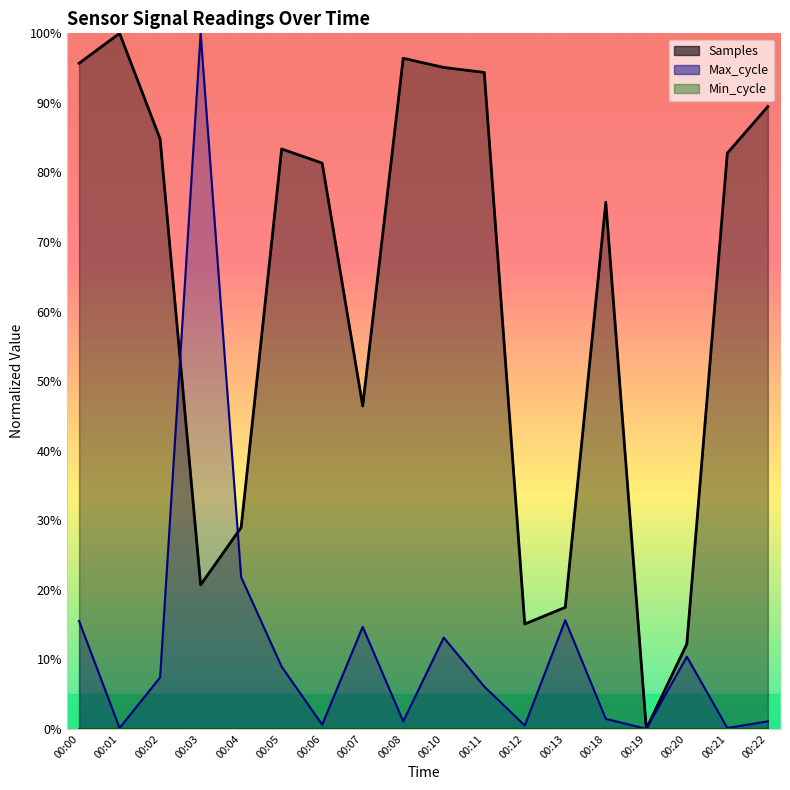

How many lines are shown in the chart?

2